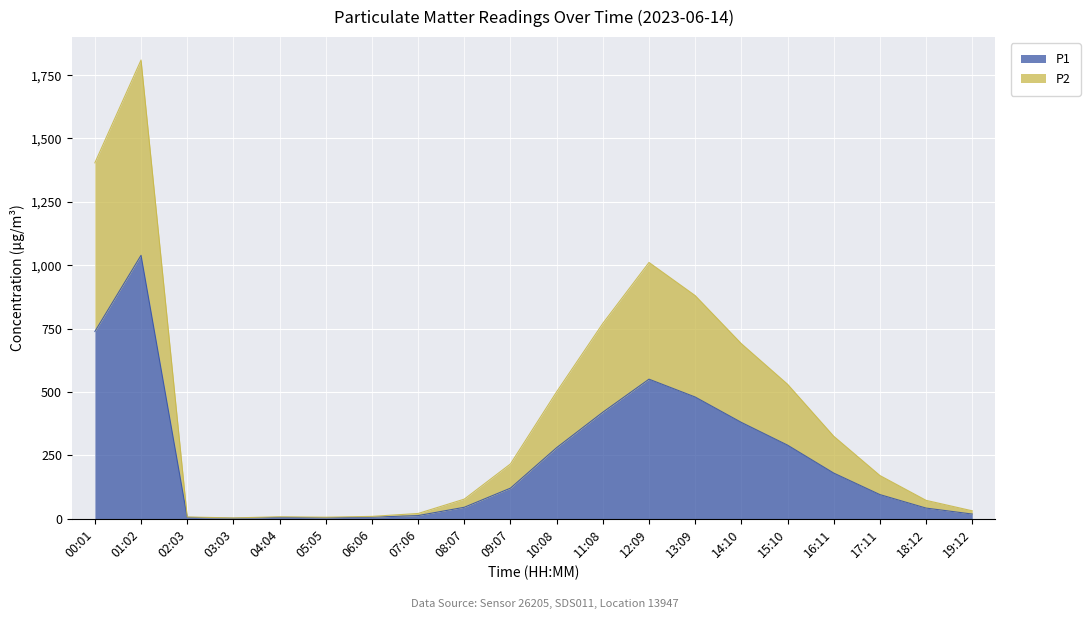

Reading left to right, extract all data points from this chart.

P1: 738.6	1039.2	5.5	2.2	5.5	4.1	6.2	12.5	45.3	120.8	280.5	420.3	550.6	480.2	380.1	290.4	180.2	95.3	42.1	18.5
P2: 1404.0	1809.6	7.0	3.3	7.9	6.1	9.3	20.8	77.4	216.2	500.8	770.5	1011.0	880.3	690.6	530.6	325.5	170.5	72.6	31.3